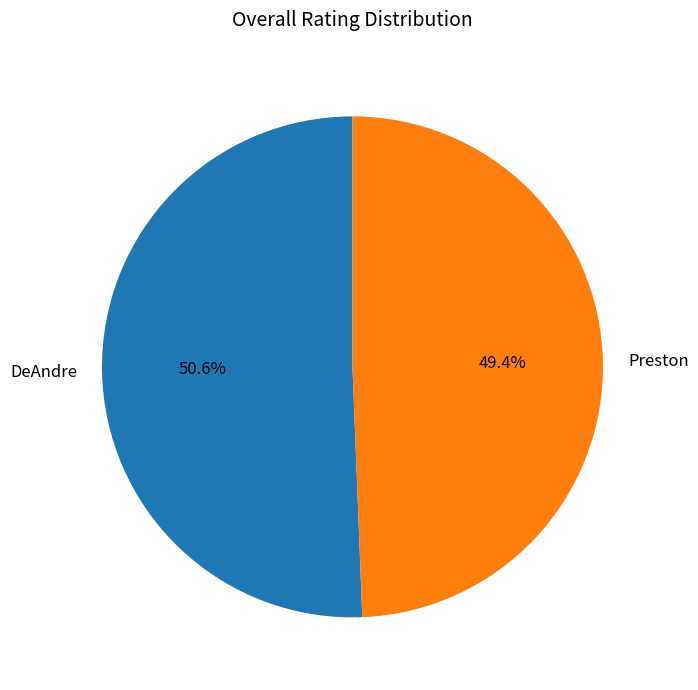

How many slices are in this pie chart?

2